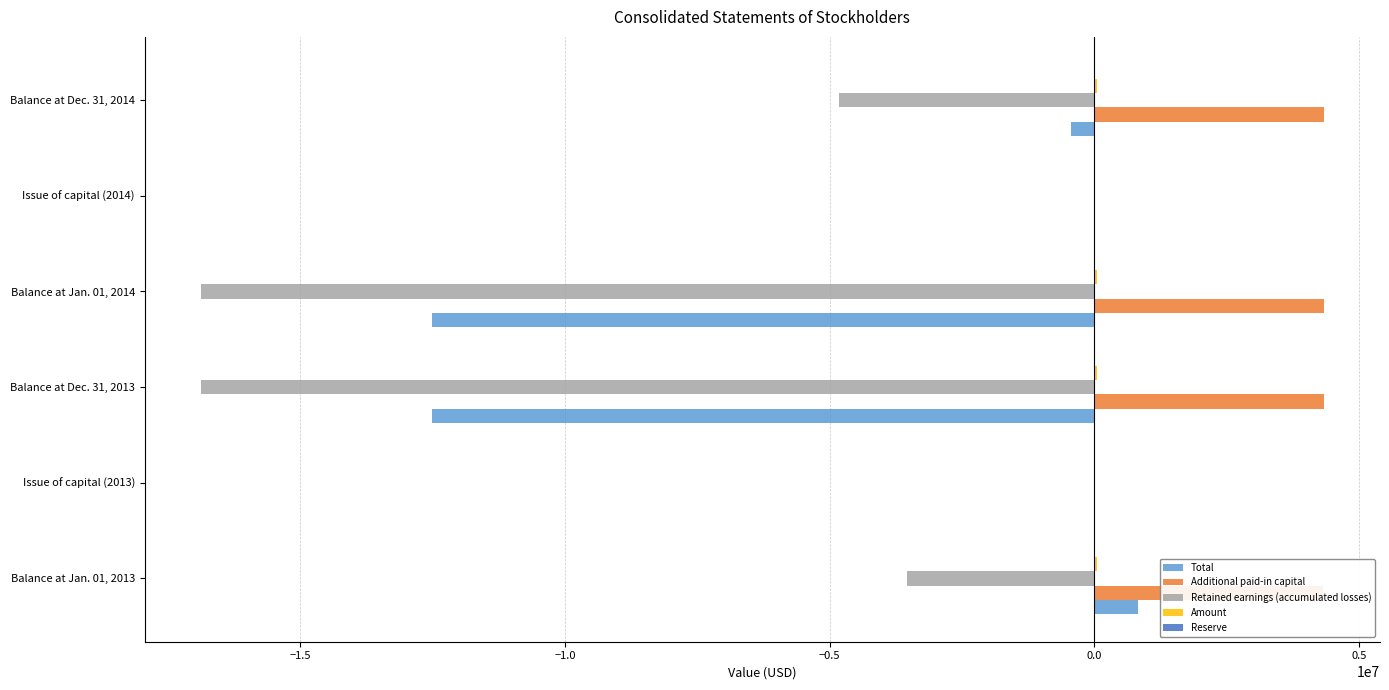

What is the greatest value displayed?

4333723